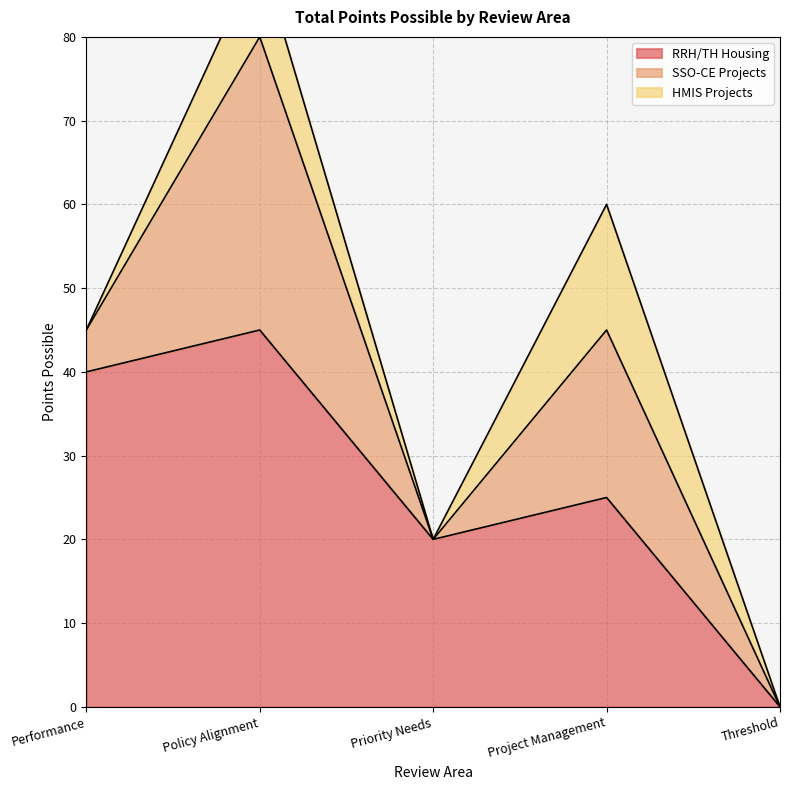

Which series changed the most between Performance and Priority Needs?

RRH/TH Housing